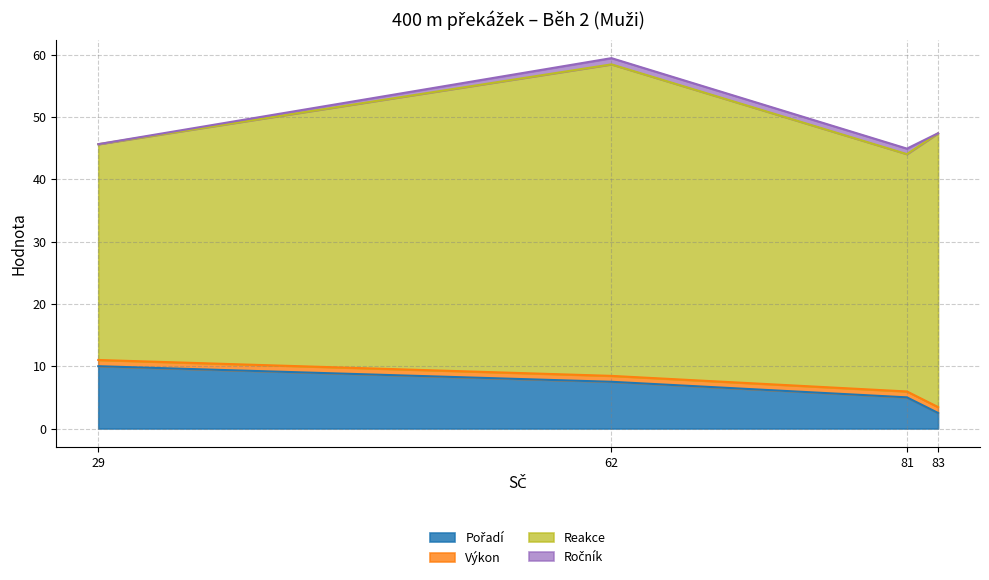

Rank the categories by Výkon value from highest to lowest.

Höfner Vojtěch (29), Sekyra Daniel (62), Jelínek Petr (81), Dobeš Vojtěch (83)